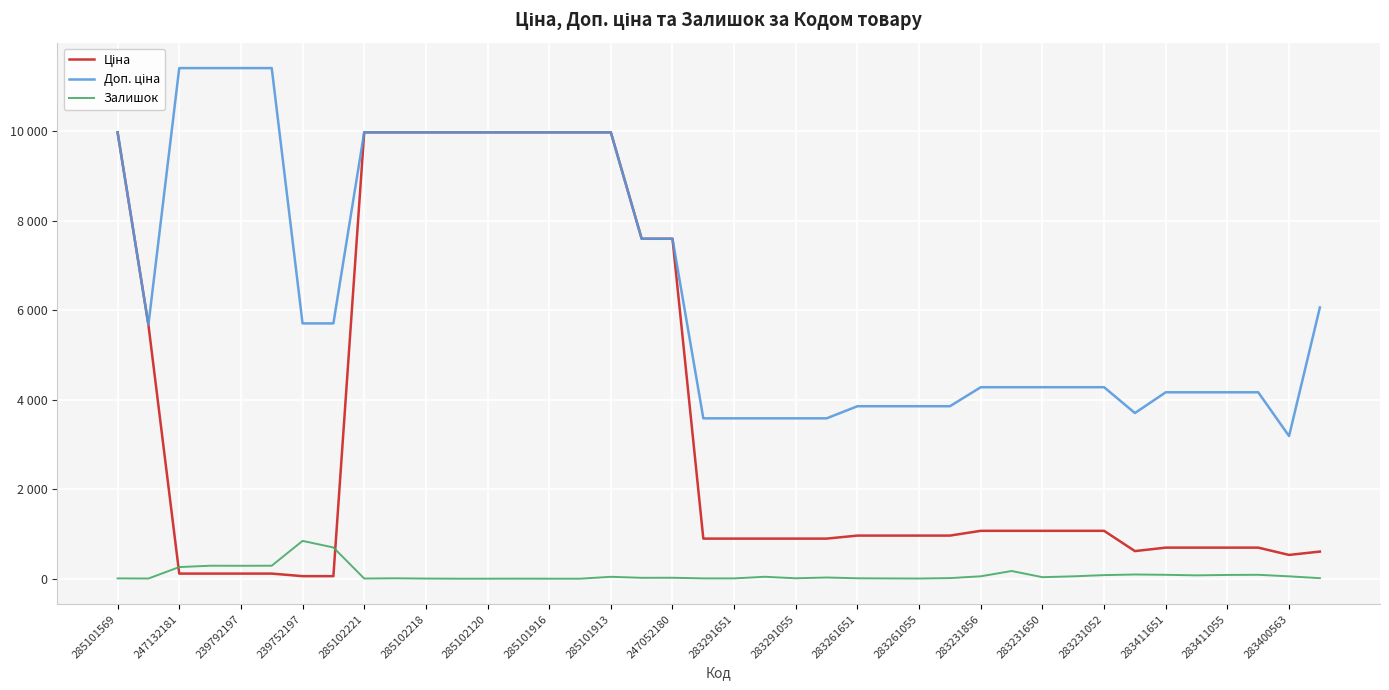

Which label corresponds to the smallest value in the chart?

283291055